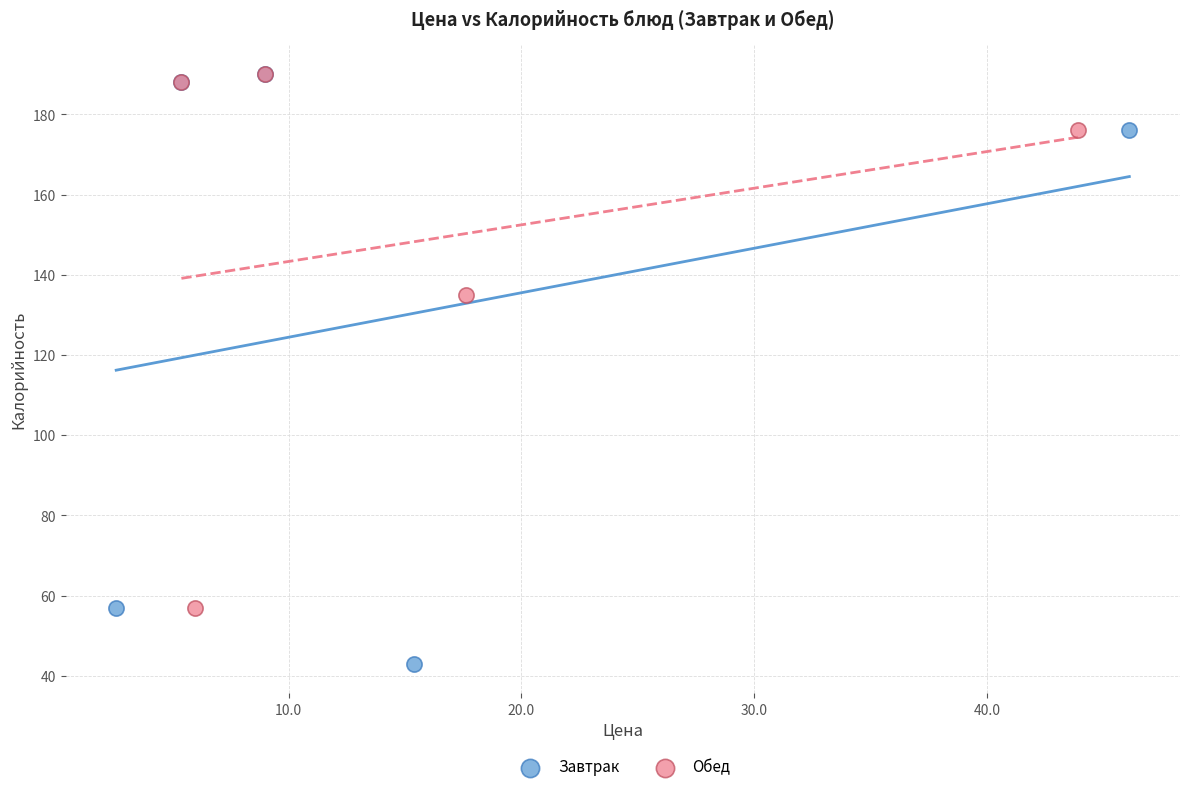

Which series reaches the minimum Y coordinate?

Завтрак